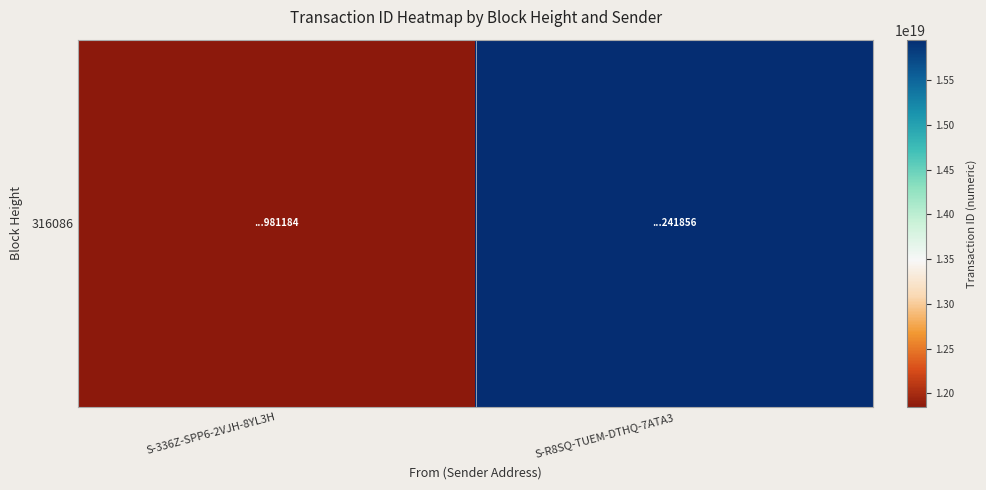

What is the maximum value shown in the chart?

15951875628309241856